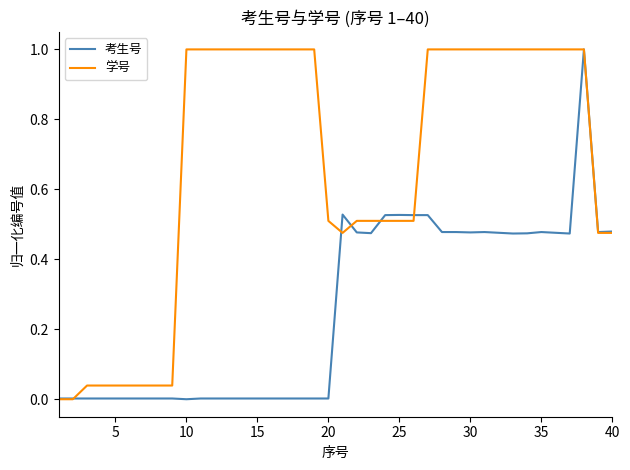

Rank the series by their average value, from lowest to highest.

考生号, 学号